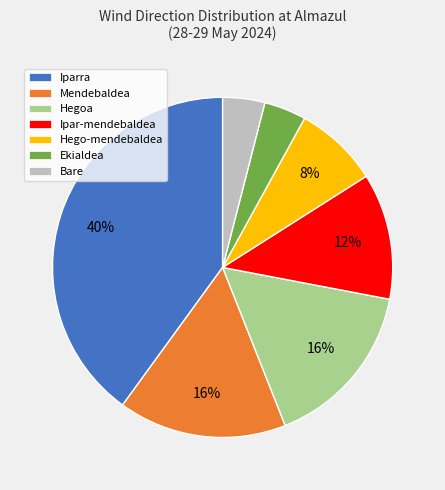

Count the number of slices in the pie.

7